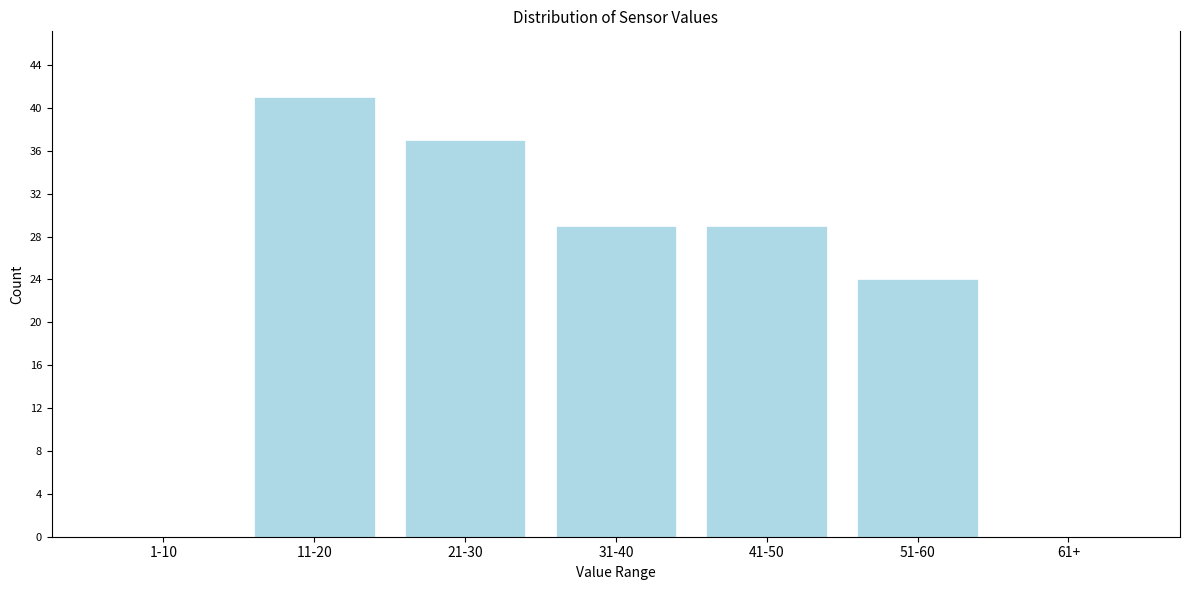

Reading left to right, list all the values displayed in this chart.

1-10=0	11-20=41	21-30=37	31-40=29	41-50=29	51-60=24	61+=0